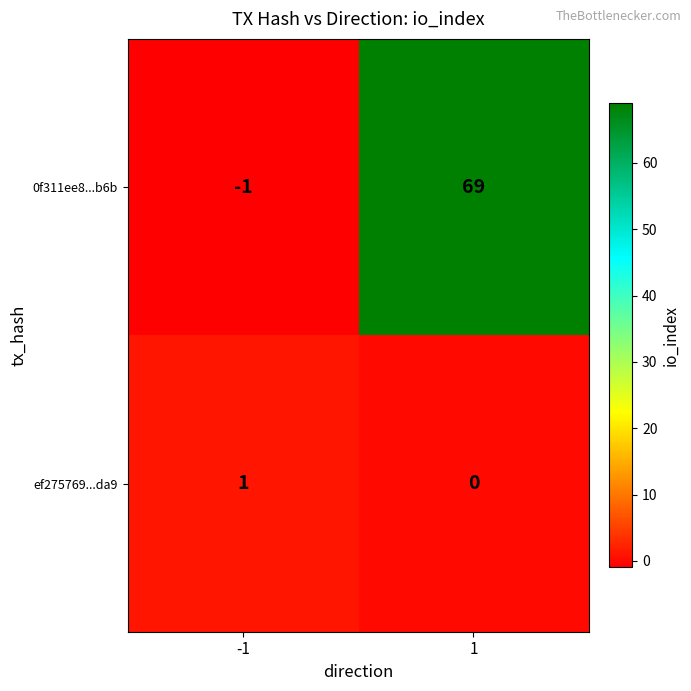

At how many categories does at least one series exceed 44?

1